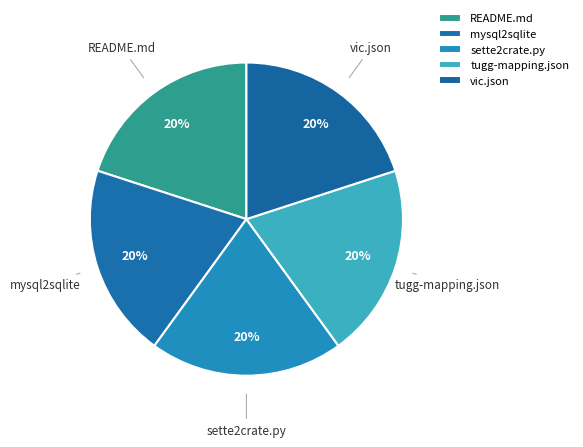

True or false: mysql2sqlite accounts for 20% of the total.

True